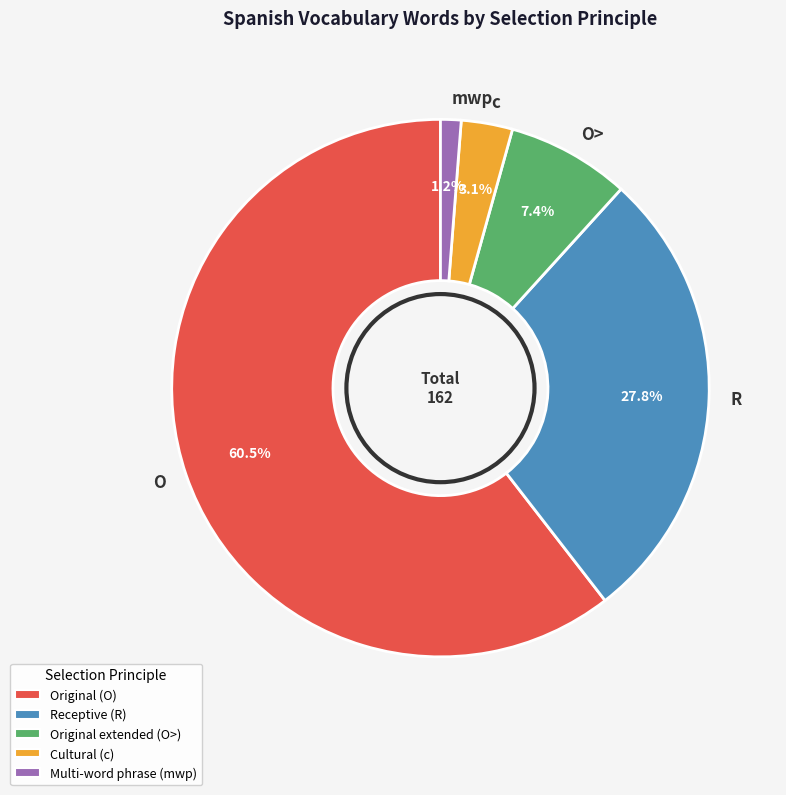

Count the number of slices in the pie.

5